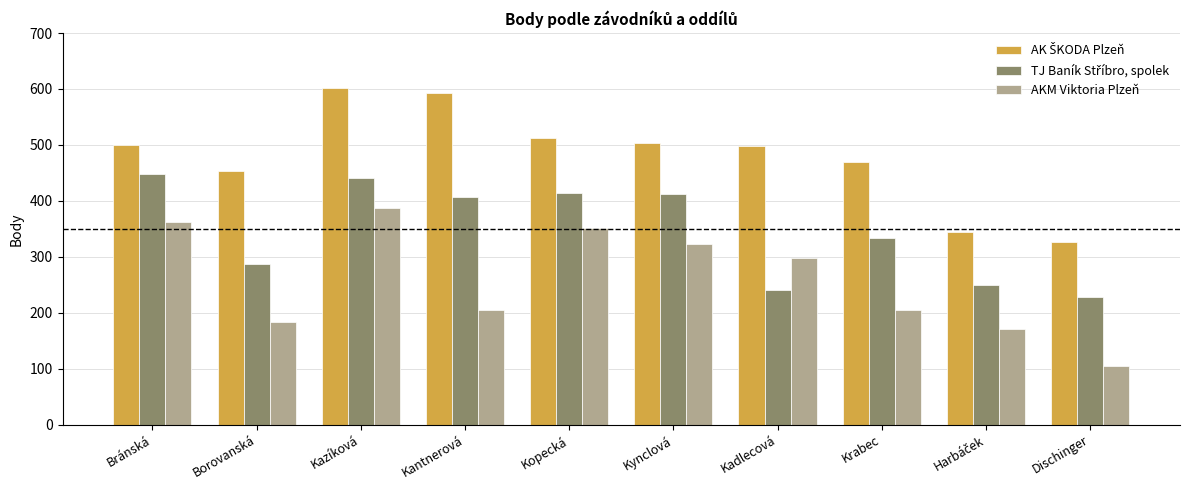

What position from the left is Borovanská?

2